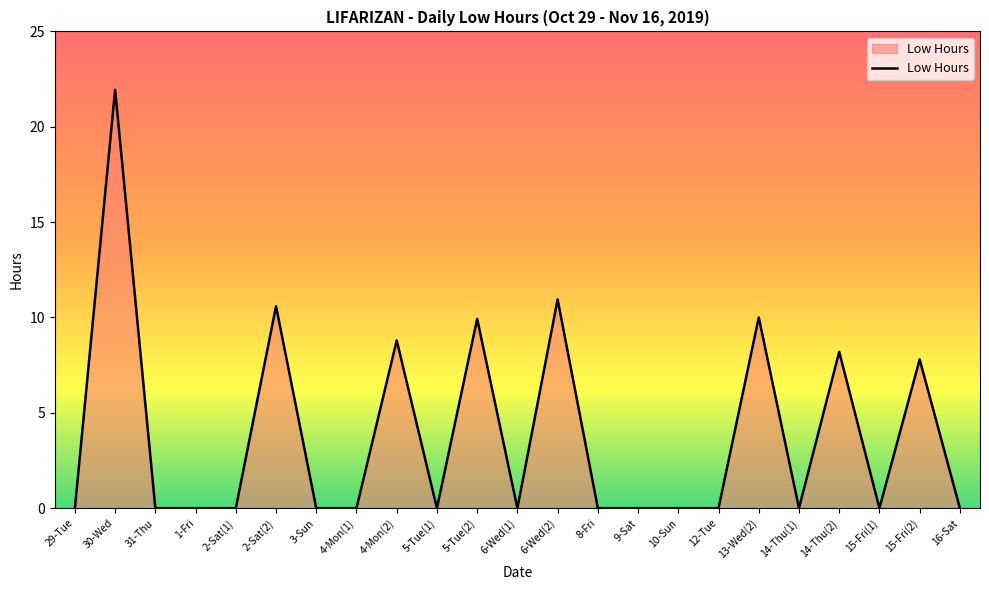

Between 12-Tue and 4-Mon(2), which is larger?

4-Mon(2)